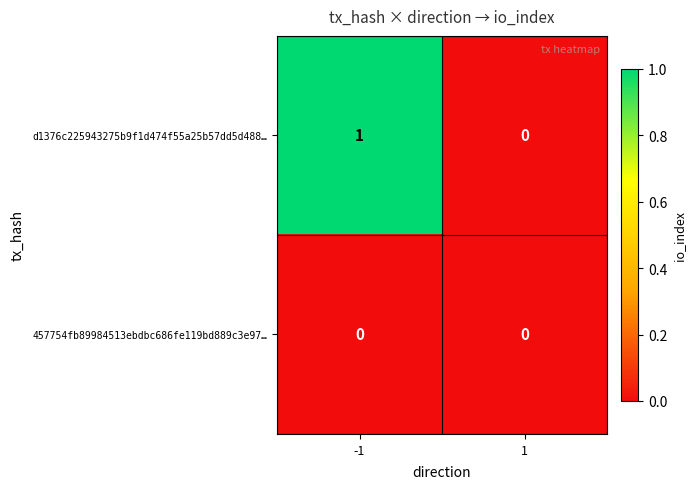

Which series has the largest total across all categories?

d1376c225943275b9f1d474f55a25b57dd5d488…